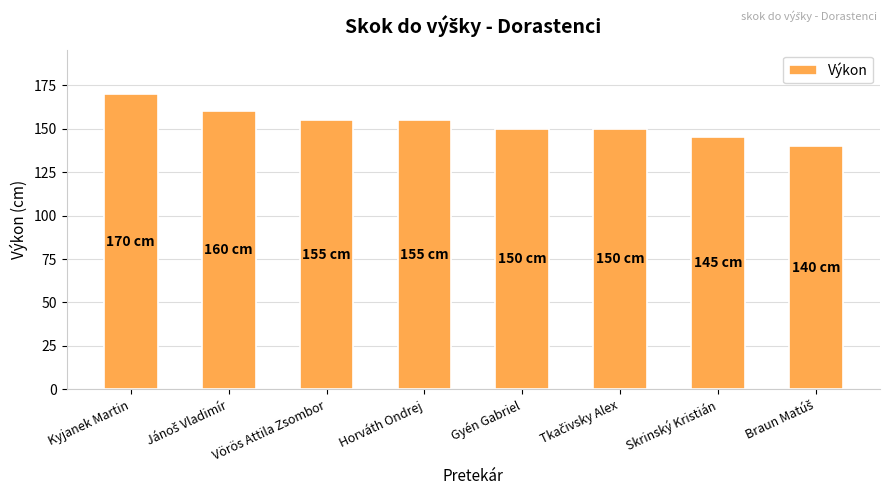

At which category does the chart reach its peak across all series?

Kyjanek Martin